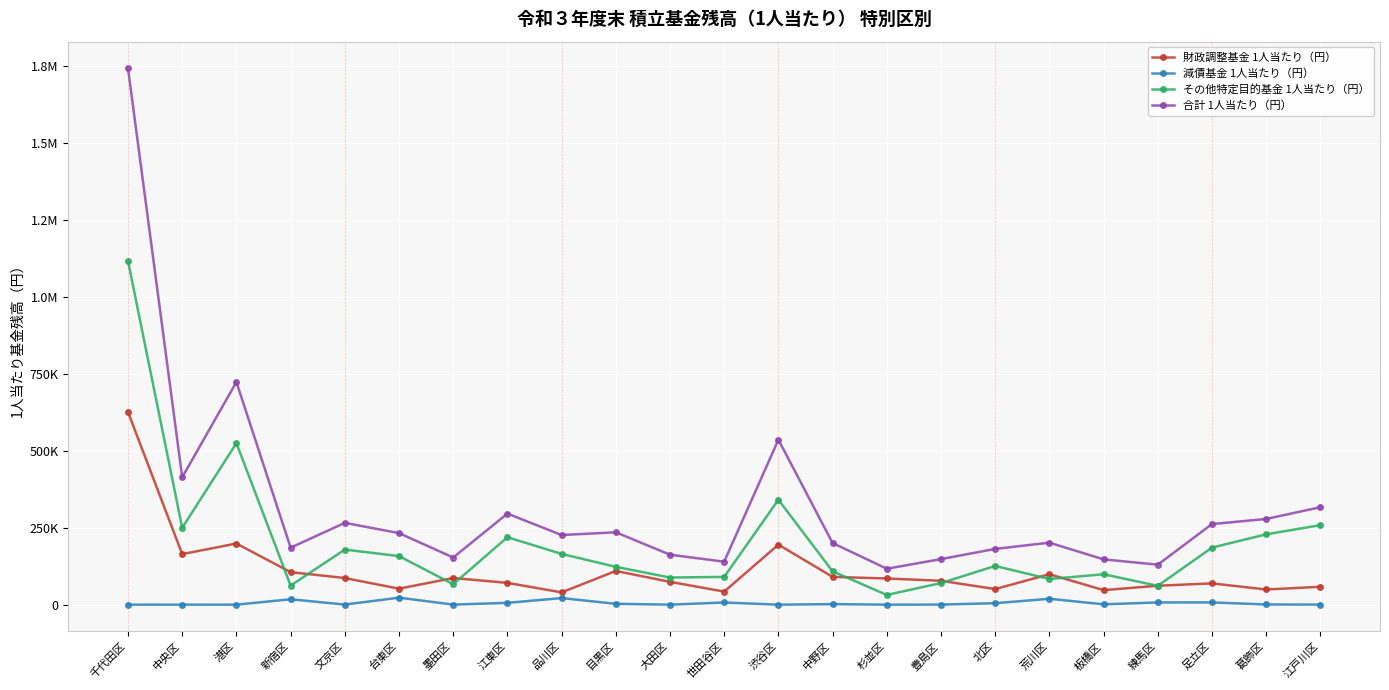

Reading right to left, transcribe all the data shown in this chart.

財政調整基金 1人当たり（円）: 58088.7	49281.2	69155.8	61421.6	47246.5	98844.7	50653.3	77556.9	85052.9	90240.7	194959.0	42346.1	74158.4	109408.3	39892.9	70809.9	86545.1	51903.5	86540.7	105542.2	198583.6	164132.0	625465.8
減債基金 1人当たり（円）: 258.1	603.6	7282.2	7207.1	1132.4	19152.3	4727.5	294.1	37.1	1739.2	0.0	7050.6	1.5	2785.4	21373.0	5897.4	181.0	22746.3	247.0	17562.1	0.0	0.0	0.0
その他特定目的基金 1人当たり（円）: 258166.2	228518.7	185279.1	61188.7	98759.6	83347.5	125708.5	70140.6	31572.0	108230.4	340725.5	90181.7	88101.8	122854.0	164836.8	219029.8	66376.5	157736.5	178882.3	61956.0	524503.3	249539.2	1115798.0
合計 1人当たり（円）: 316512.9	278403.5	261717.0	129817.3	147138.5	201344.6	181089.3	147991.6	116662.0	200210.3	535684.4	139578.5	162261.8	235047.7	226102.7	295737.1	153102.5	232386.3	265670.0	185060.3	723086.9	413671.2	1741263.8